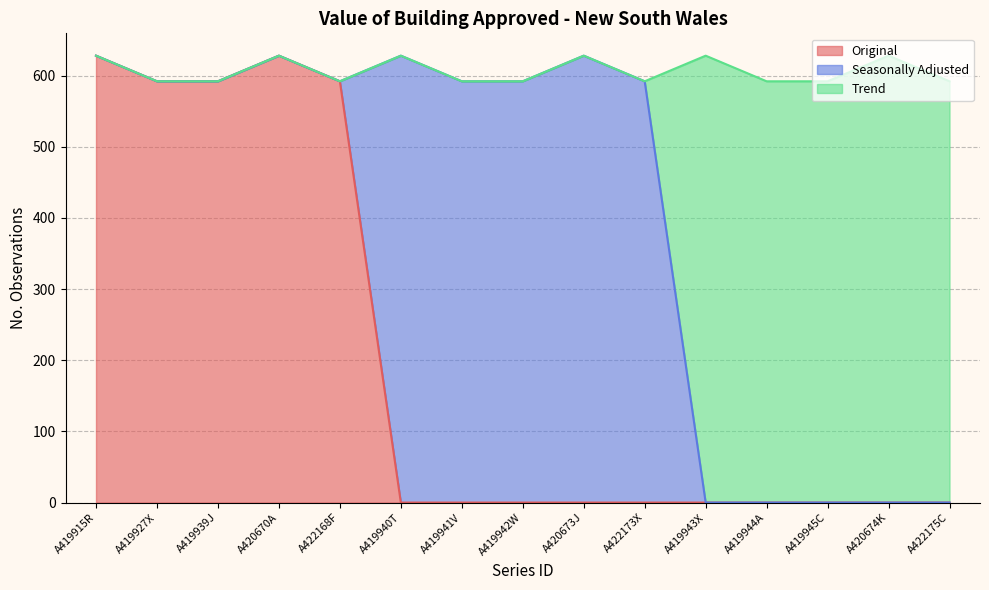

Count the values in the range 592 to 628.

15